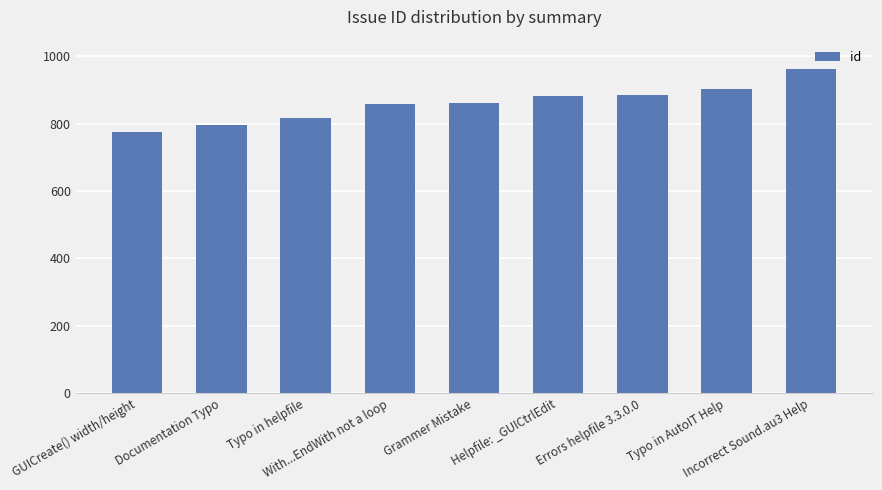

What is the average value?

861